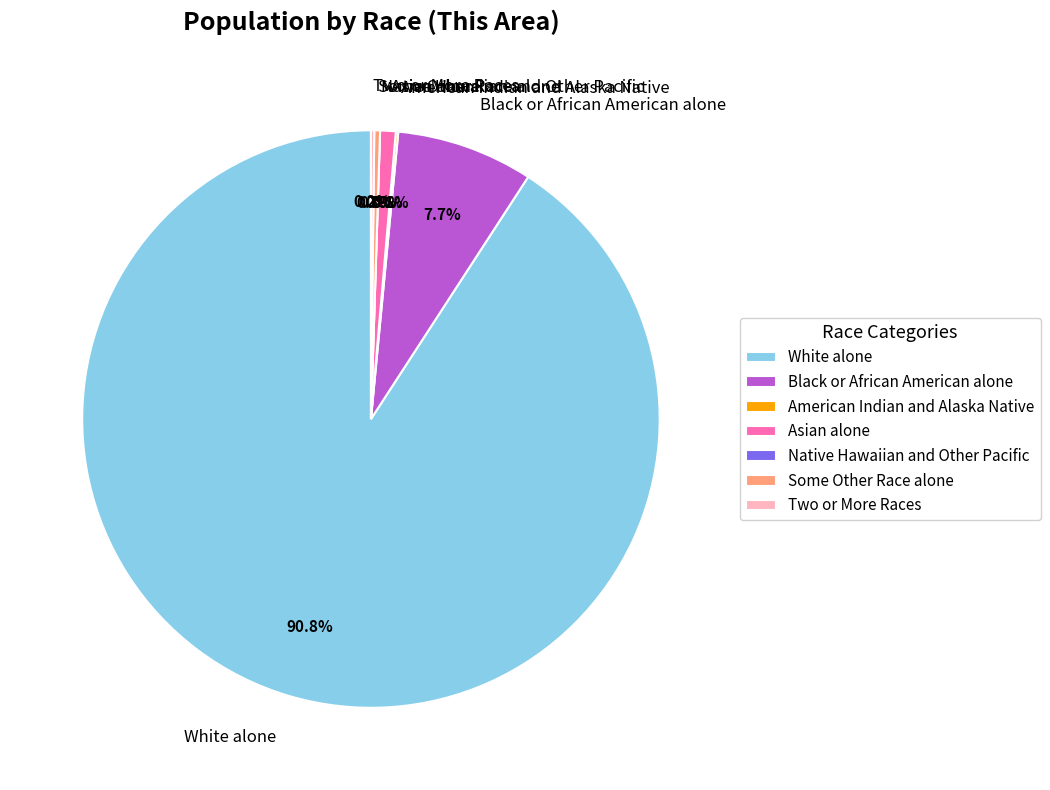

What percentage do Two or More Races and Black or African American alone together represent?

7.8%